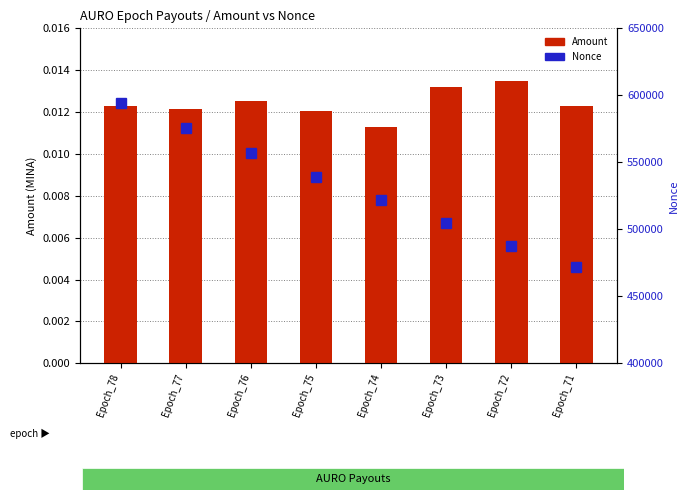

Reading left to right, list all the values displayed in this chart.

Amount: 0.0	0.0	0.0	0.0	0.0	0.0	0.0	0.0
Nonce: 594287.0	575373.0	556701.0	539314.0	522119.0	504651.0	487637.0	471889.0